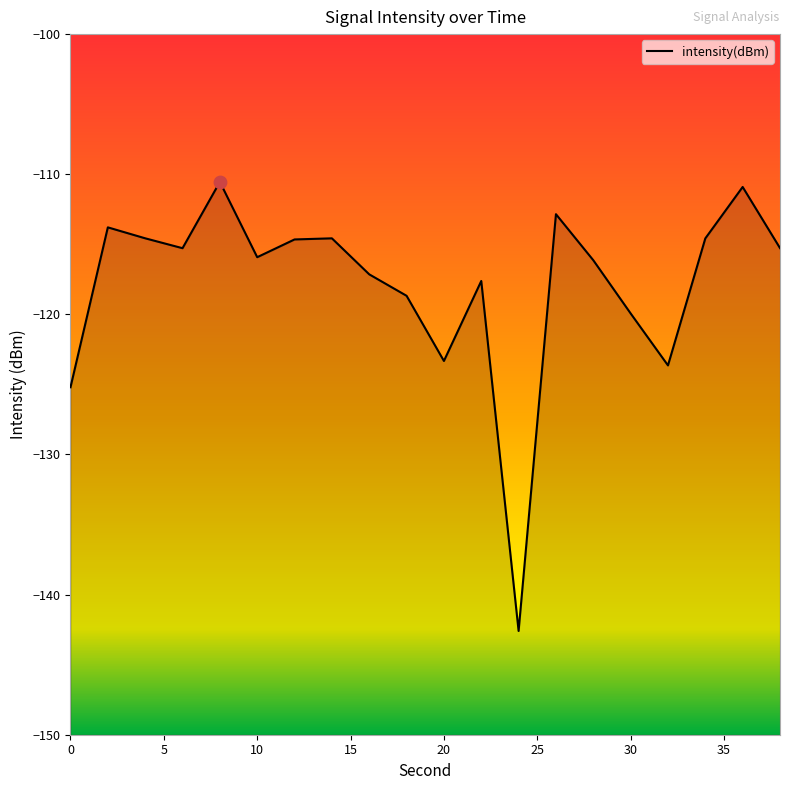

What is the change in value from 36 to 38?

-4.4